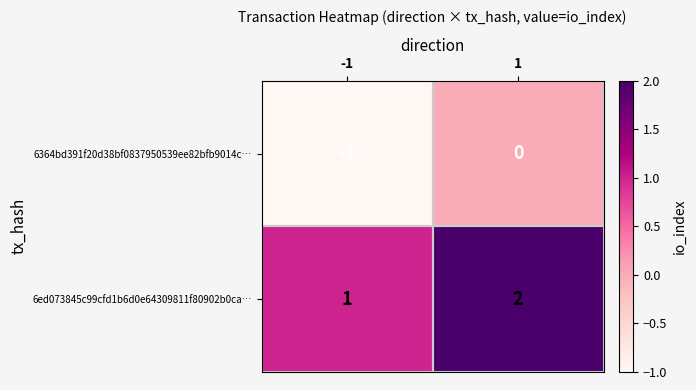

List the series in order of their overall mean, lowest first.

6364bd391f20d38bf0837950539ee82bfb9014c…, 6ed073845c99cfd1b6d0e64309811f80902b0ca…